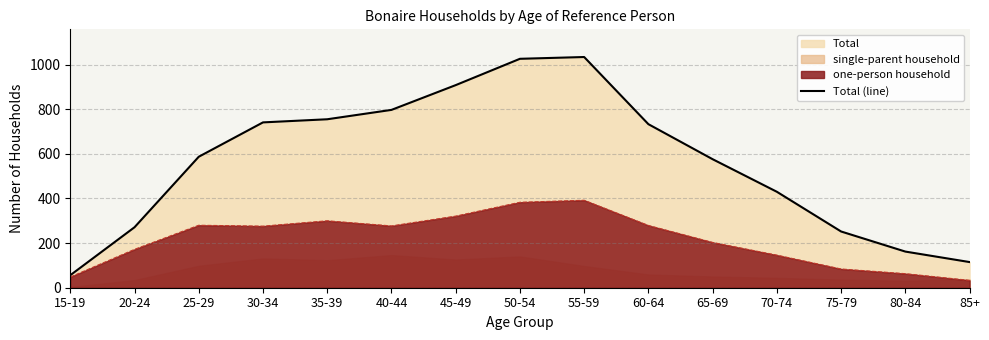

Does the chart have visible grid lines?

Yes